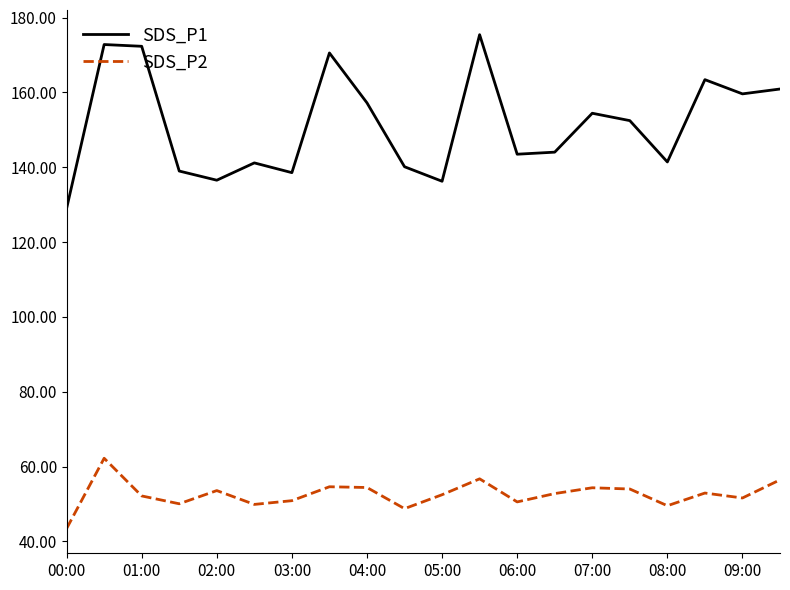

True or false: SDS_P2 and SDS_P1 intersect in this chart.

False